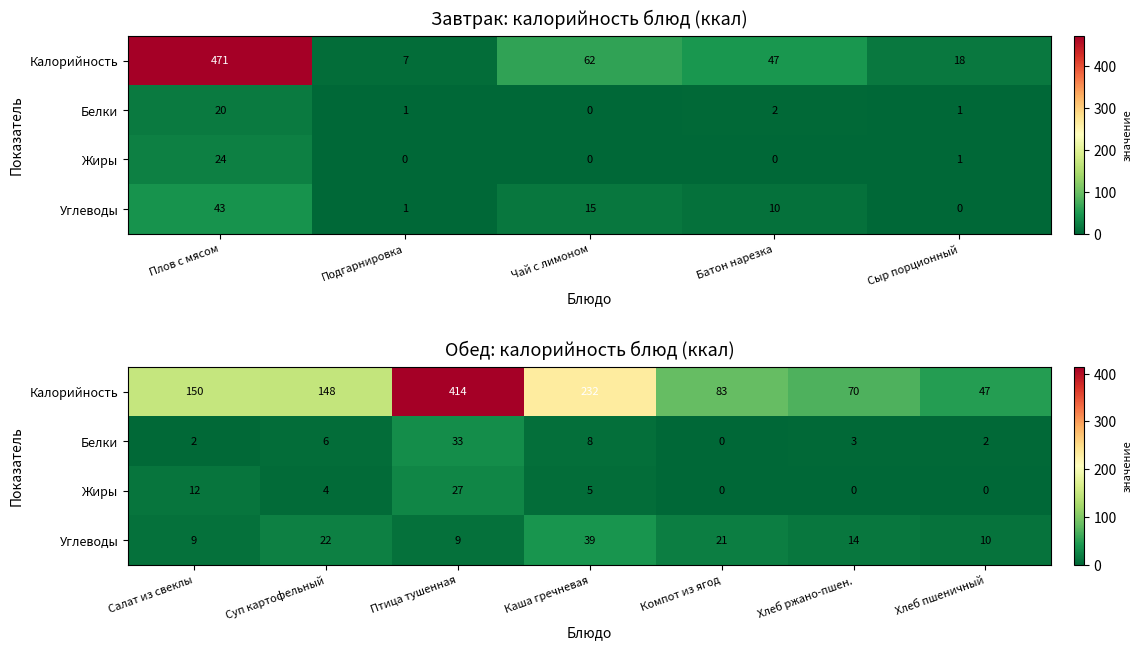

What is the difference between the maximum and minimum values in the Белки series?

33